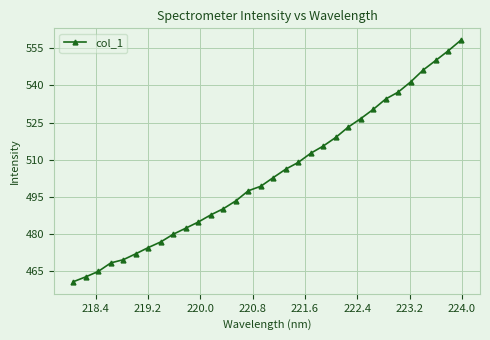

What is the sum of all values?

16133.1